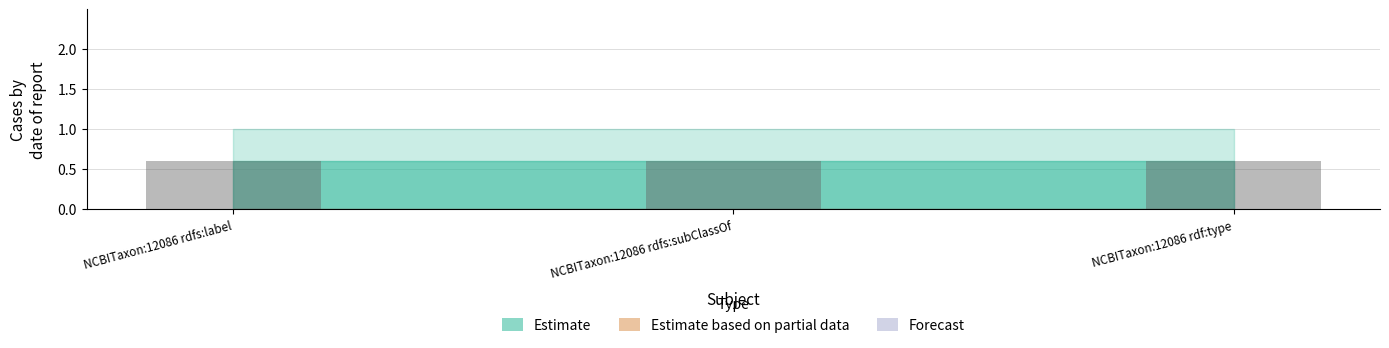

Reading left to right, extract all data points from this chart.

Estimate: 1	1	1
Estimate based on partial data: 0	0	0
Forecast: 0	0	0